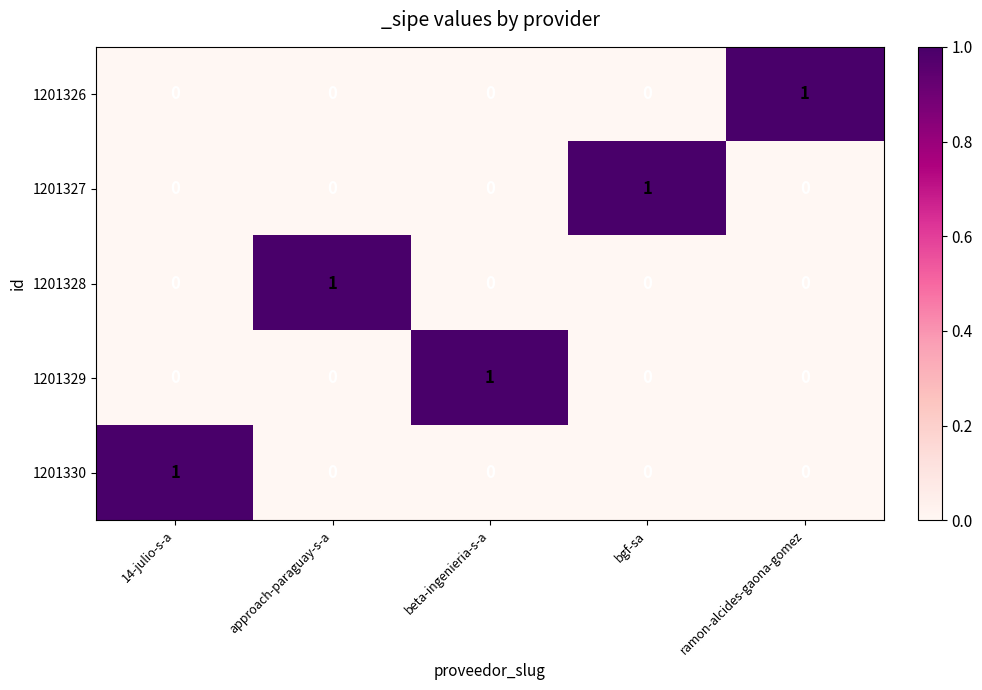

How many distinct data groups are displayed?

5